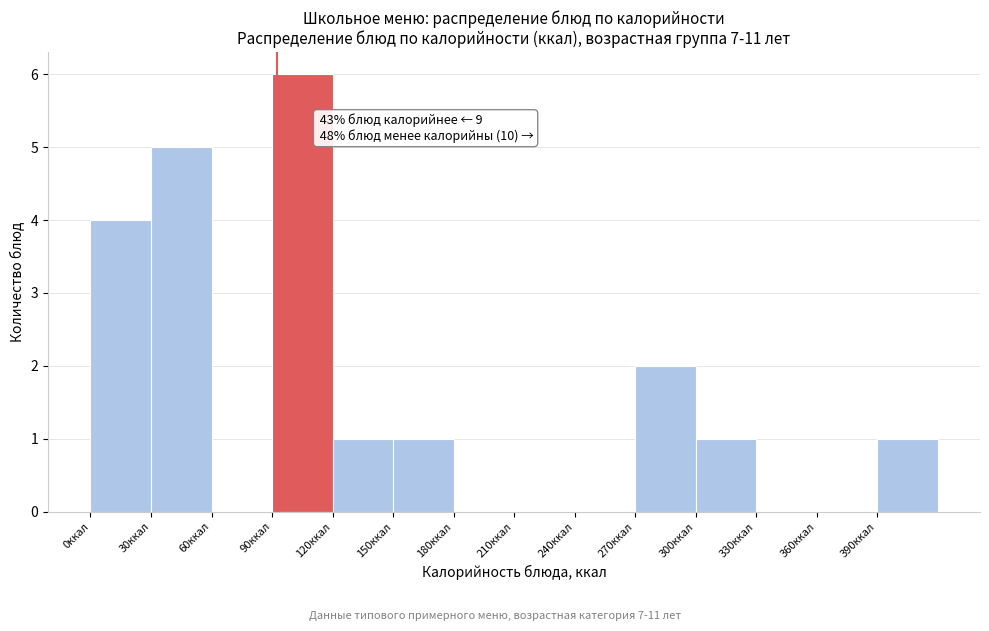

Which range on the x-axis has the tallest bar?

90 to 120